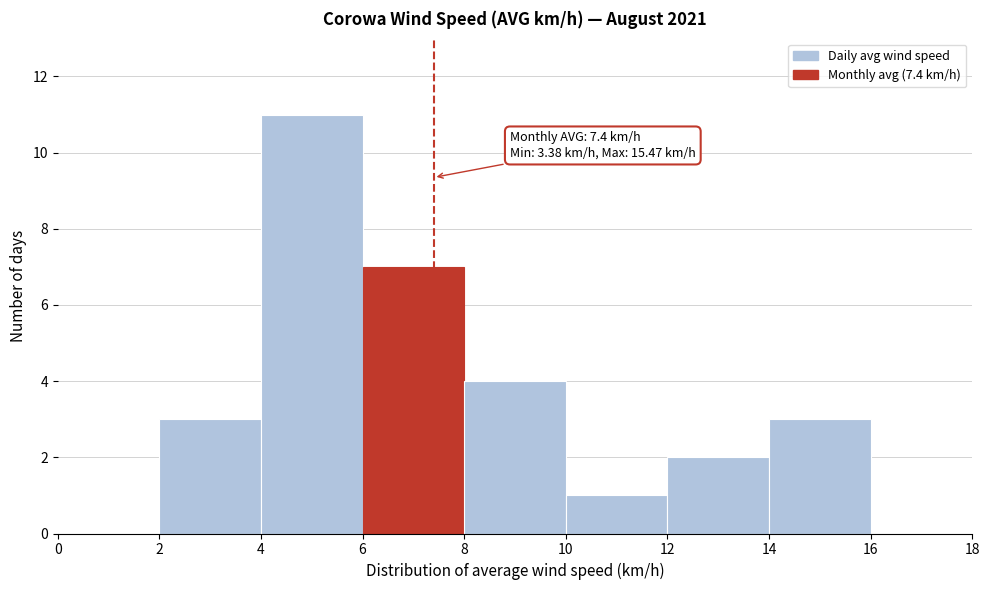

Over which range of the x-axis is the bar tallest?

4 to 6